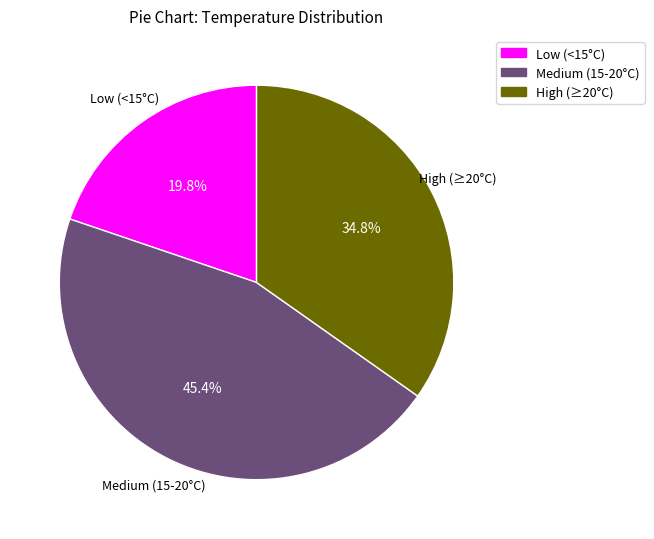

Is there a majority slice in this chart?

No